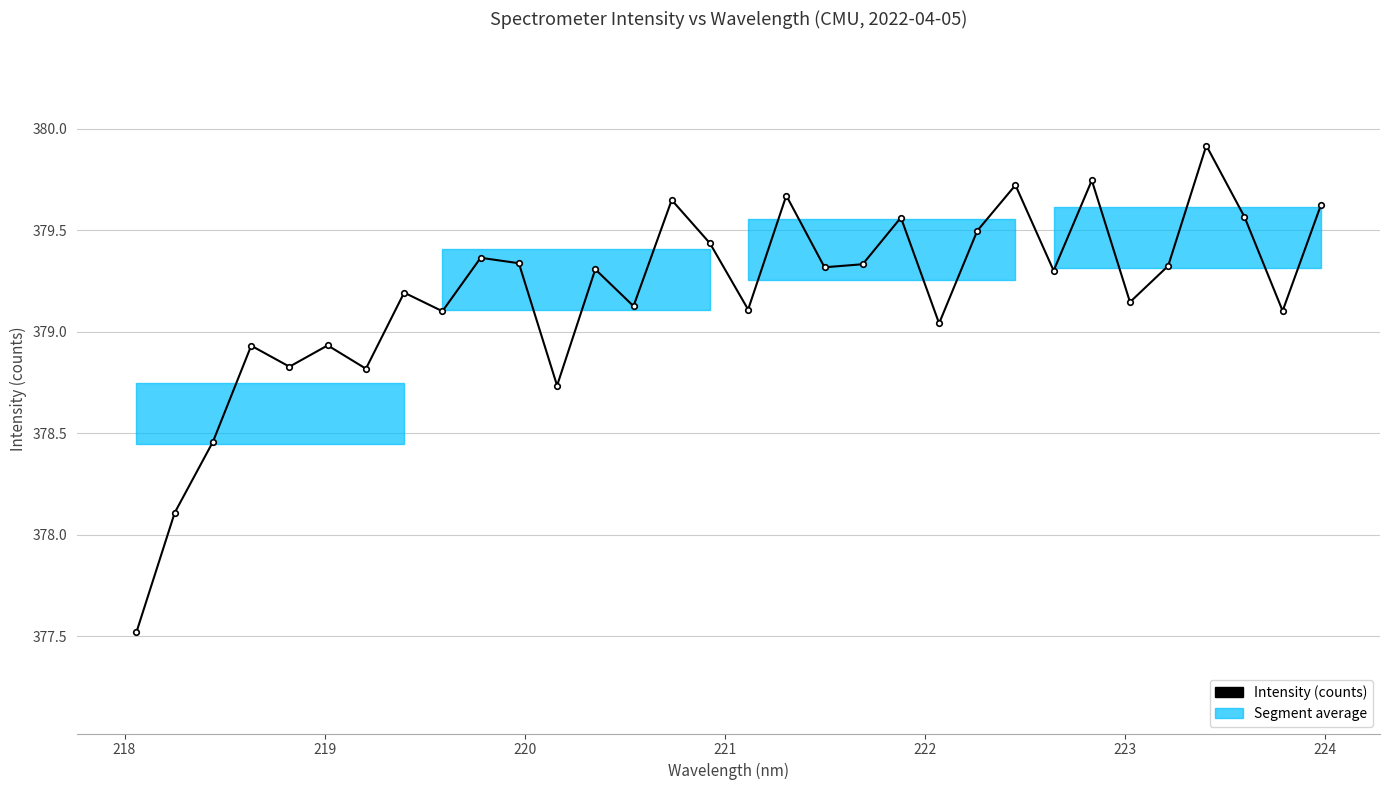

What is the average value?

379.2